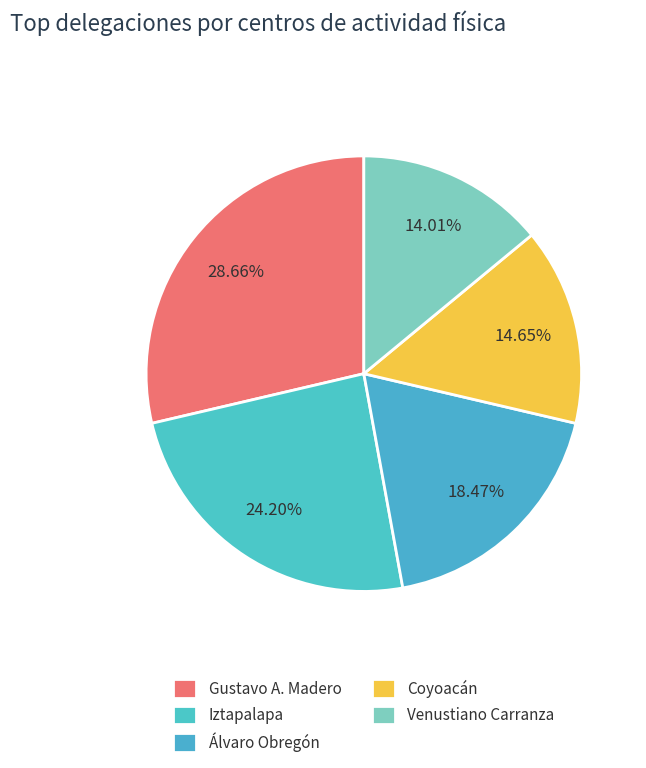

How many slices are in this pie chart?

5